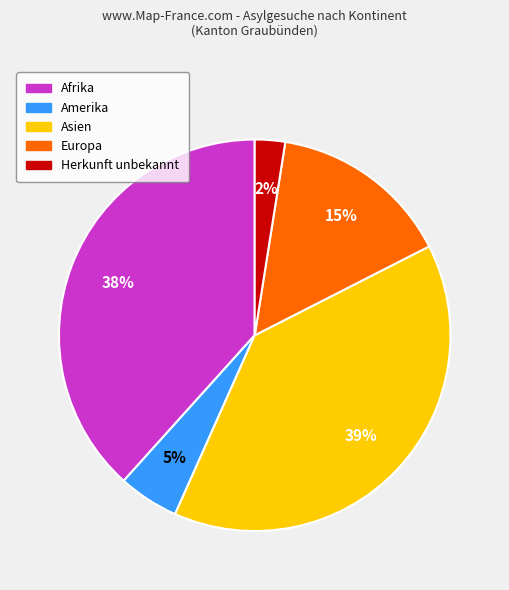

Which has a higher value, Asien or Herkunft unbekannt?

Asien